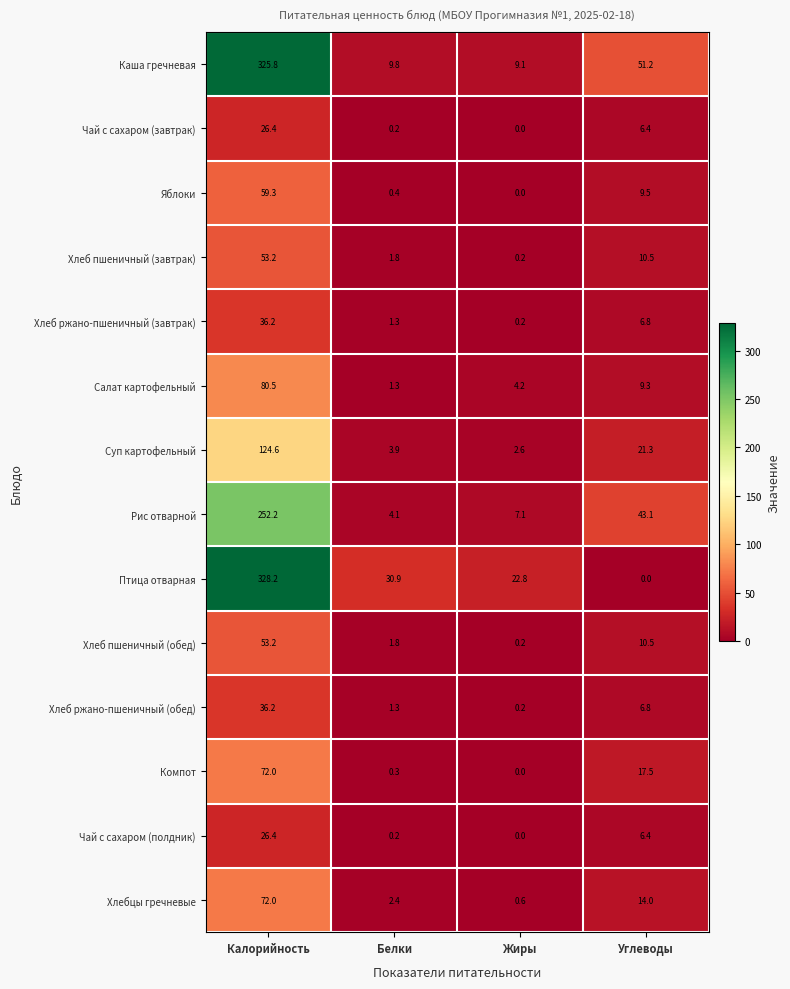

At which category is the sum across all series the highest?

Калорийность